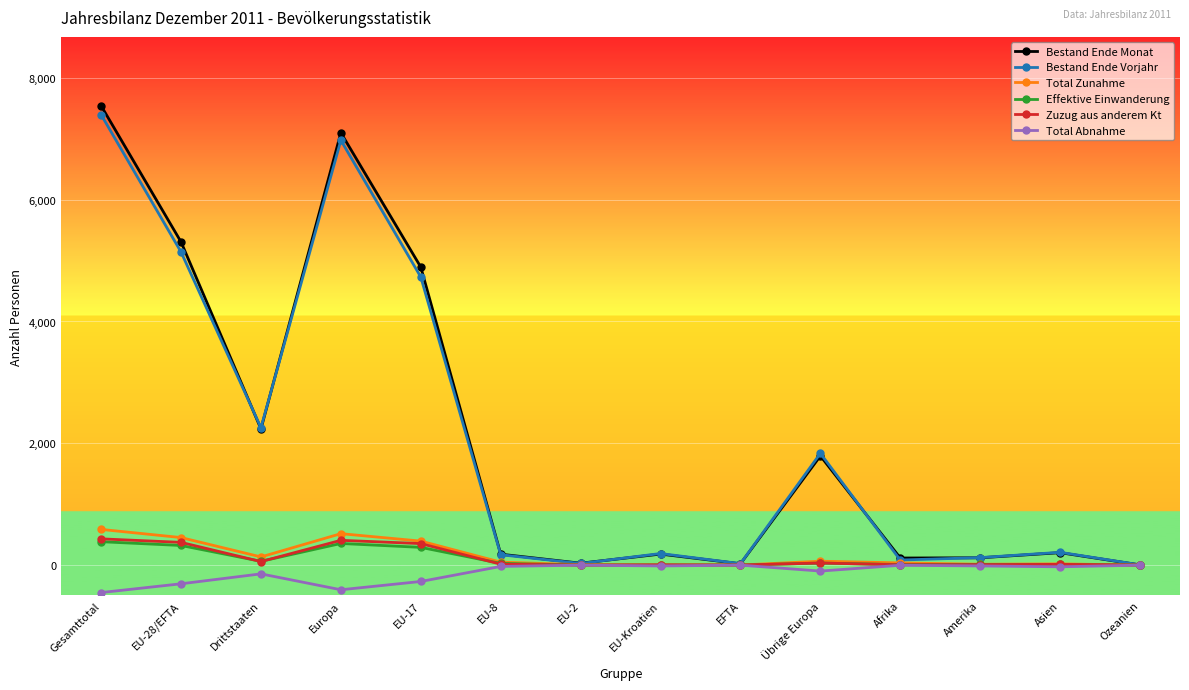

What is the total value across all series at EU-Kroatien?

364